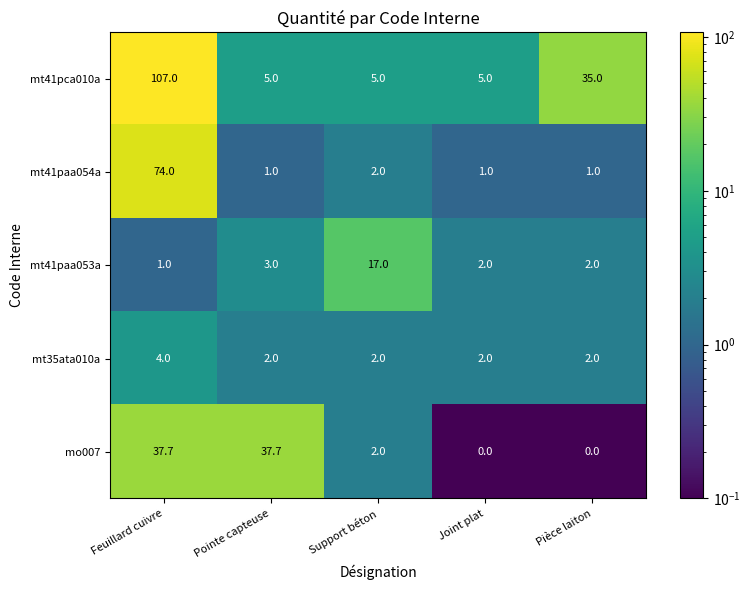

What is the total value across all series at Pointe capteuse?

48.7